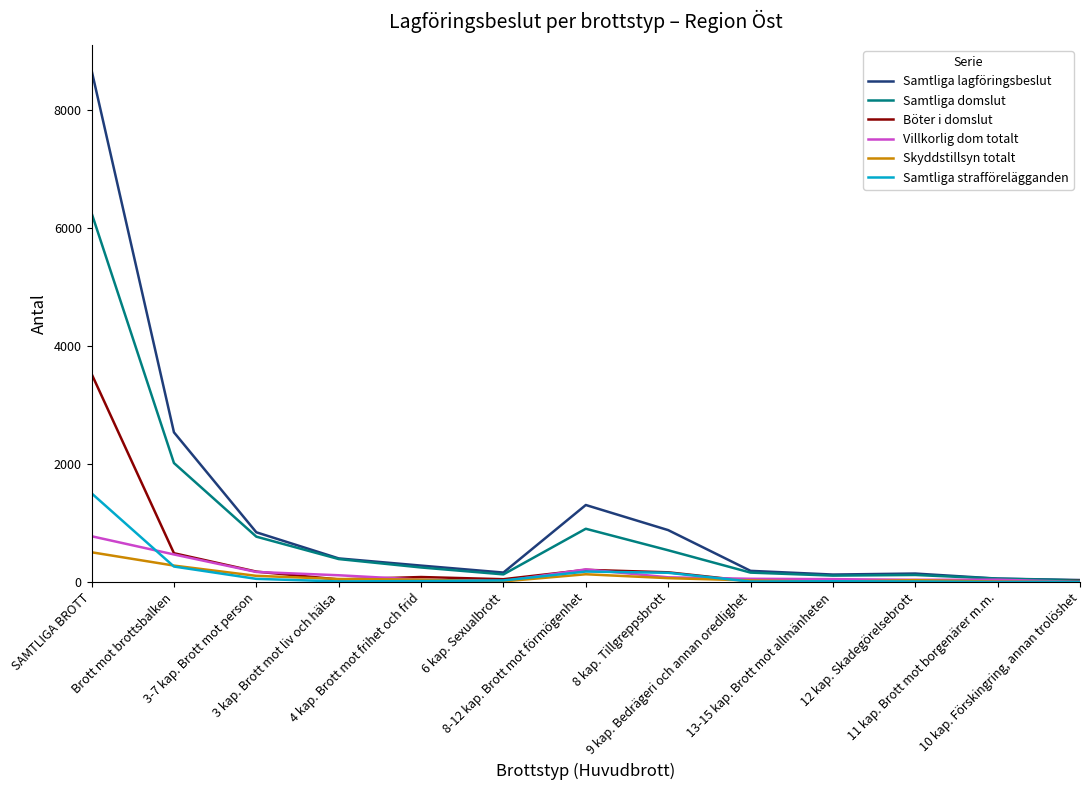

What is the maximum value shown in the chart?

8680